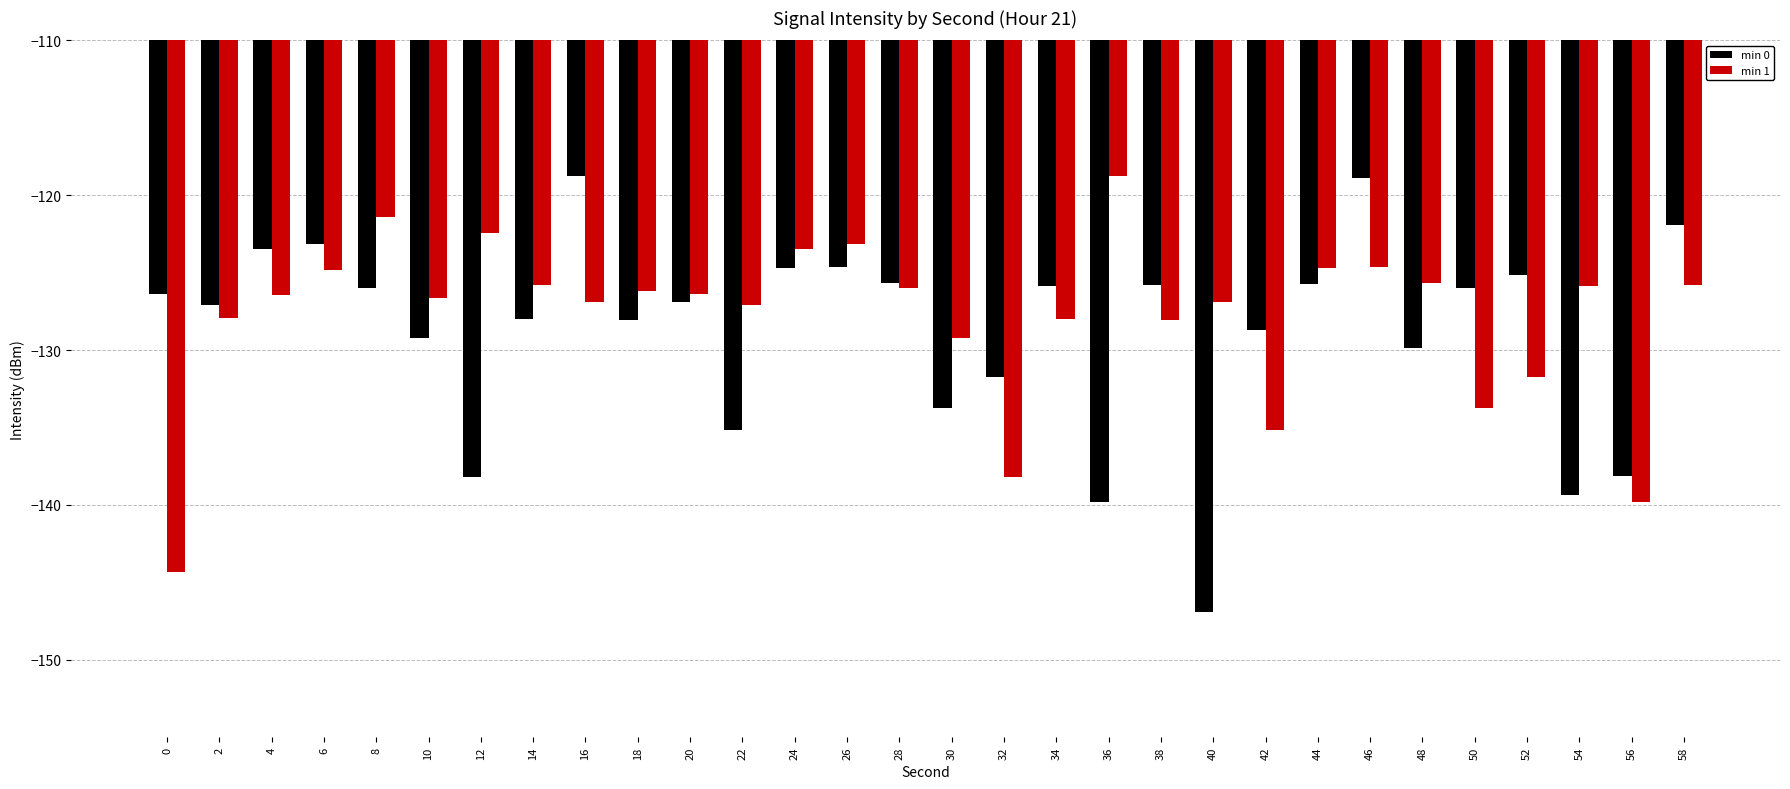

The value of min 1 at 0 is -66.6. True or false?

False